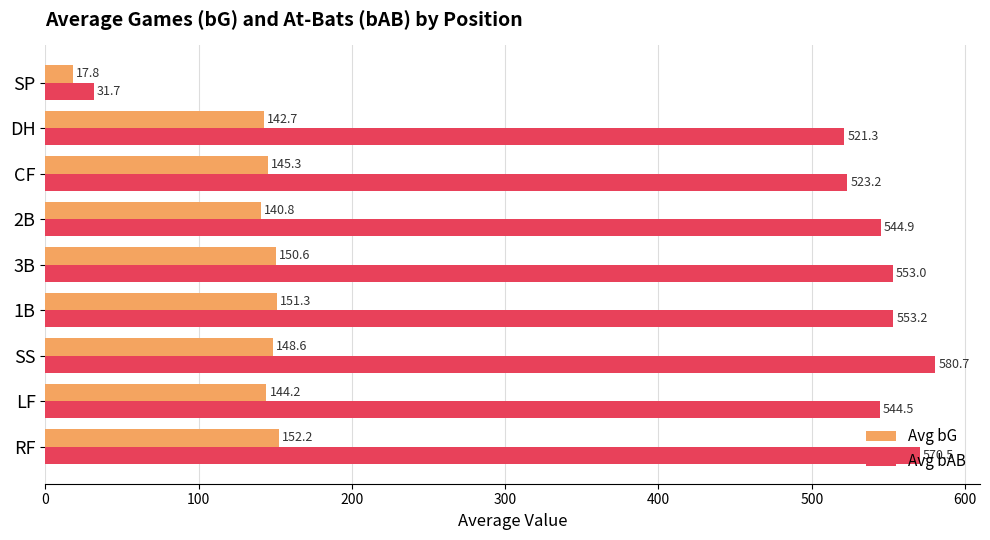

The value of Avg bG at 1B is 151.3. True or false?

True